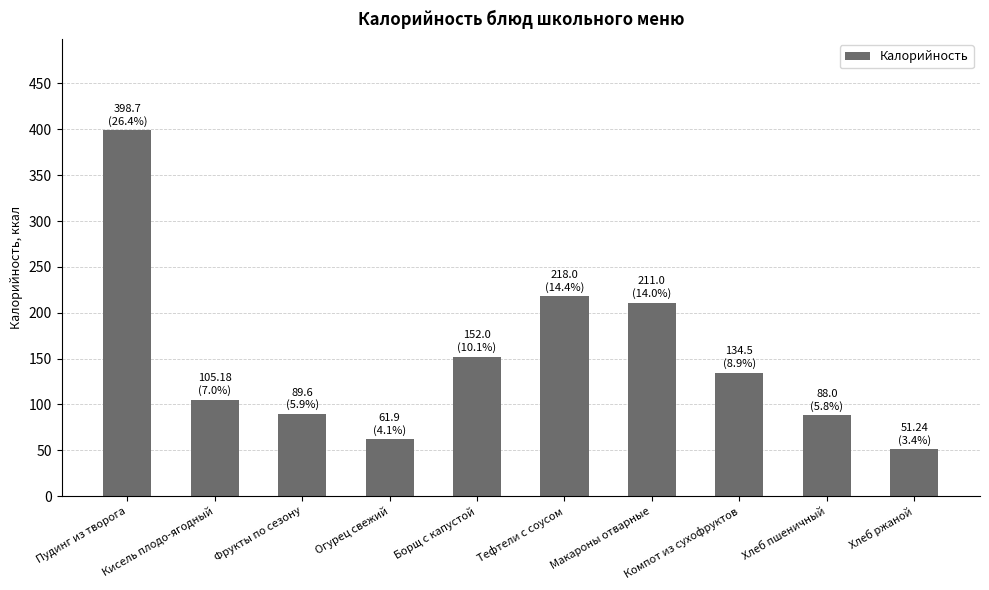

True or false: the data shows 105.2 at Кисель плодо-ягодный.

True